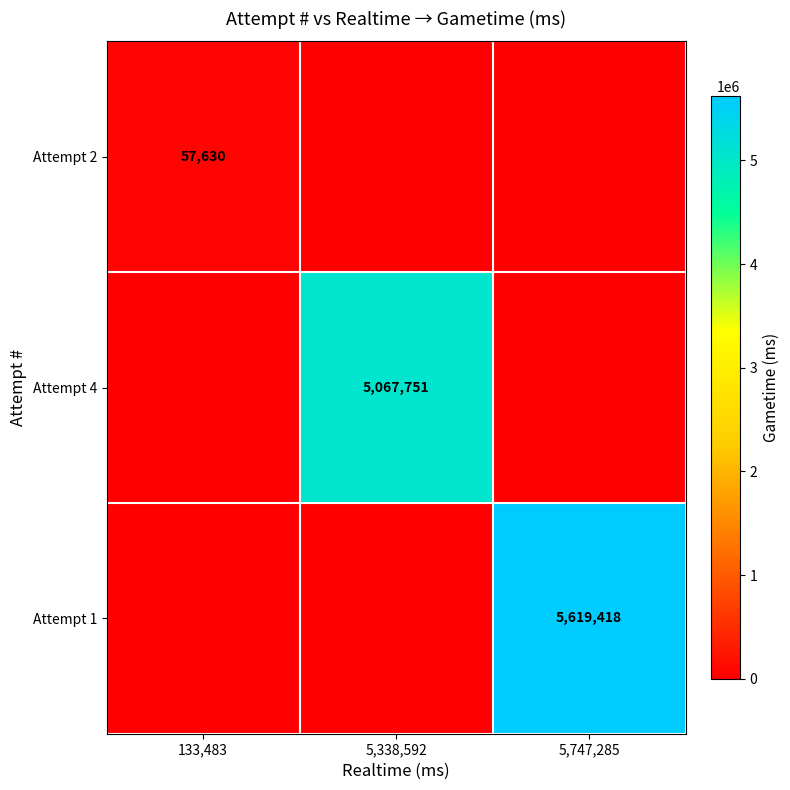

The Attempt 2 series shows 57630 at 133,483. True or false?

True